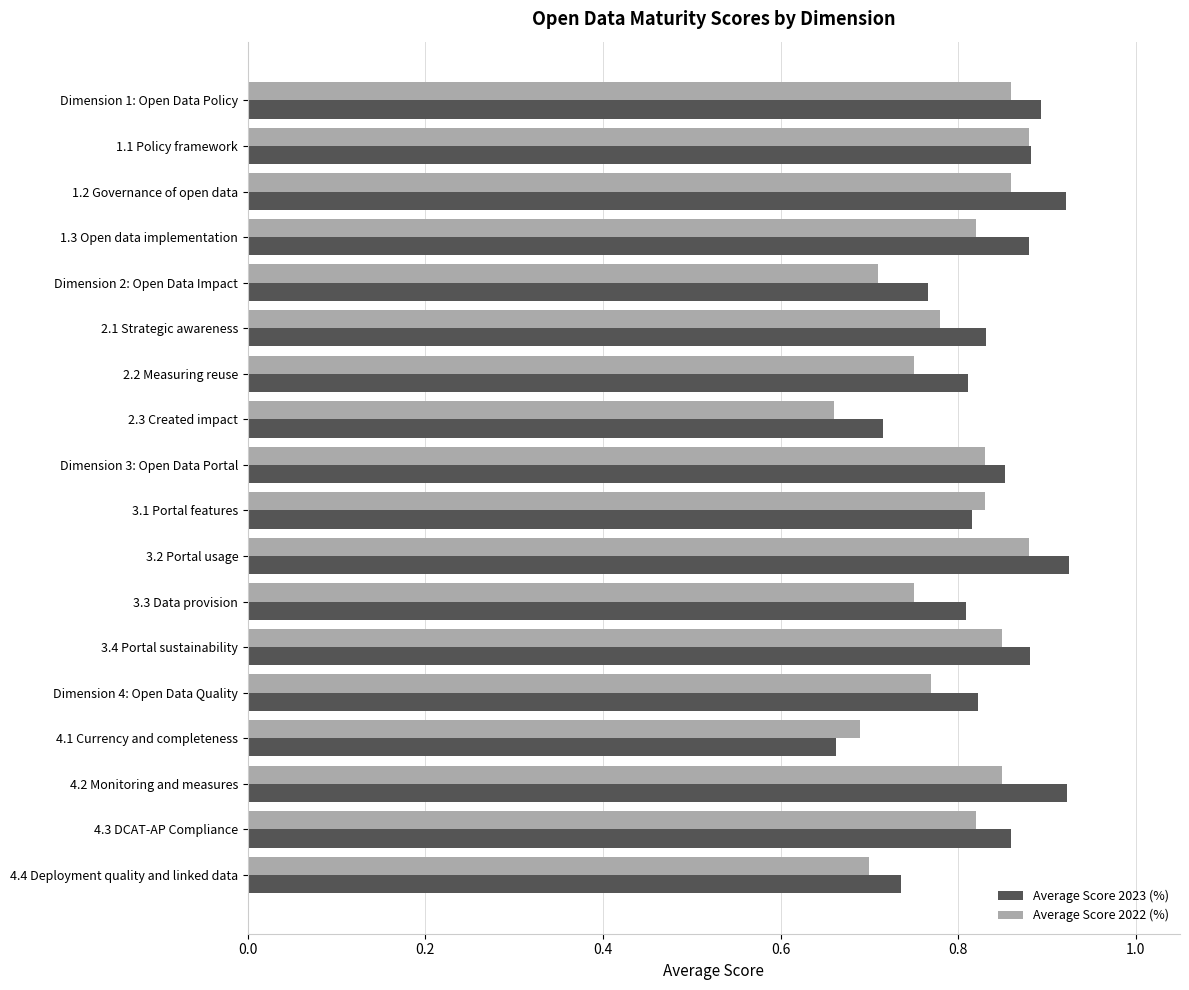

What are all the series names shown in the legend?

Average Score 2023 (%), Average Score 2022 (%)